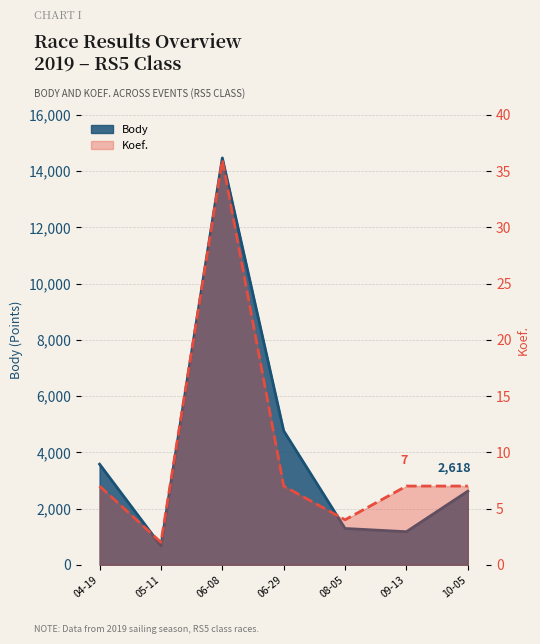

At which label does Body first exceed 2618?

04-19